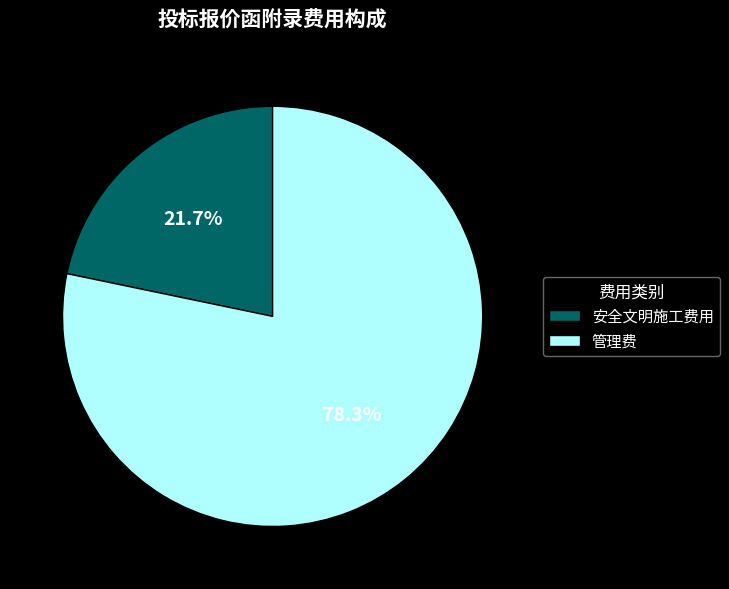

Which category has the biggest portion of the pie?

管理费